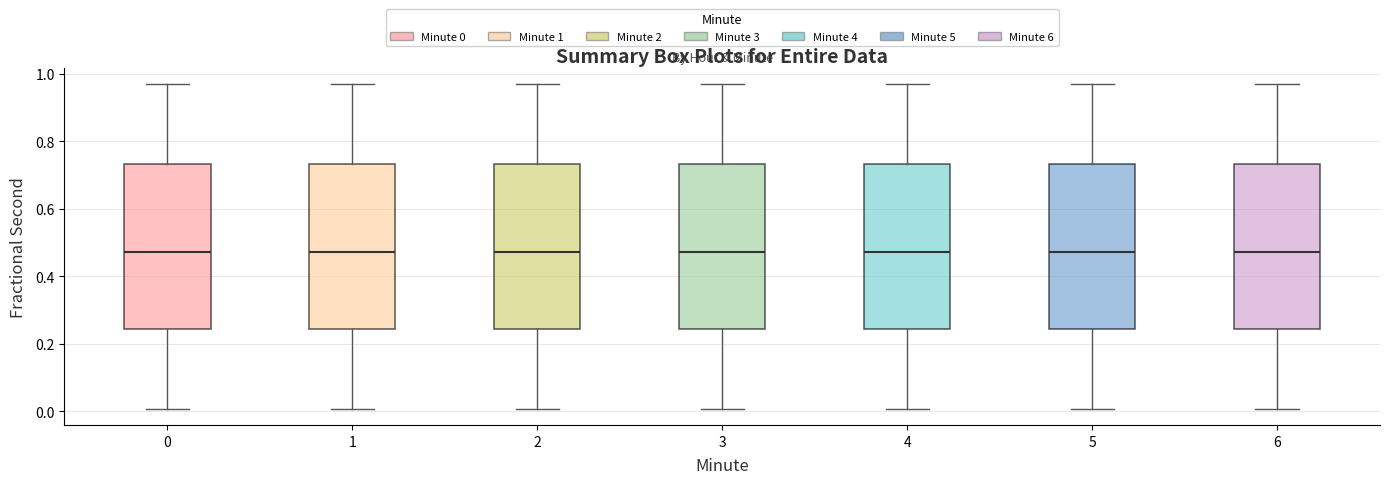

Reading left to right, read every box against the y-axis: the position of its median line, the range the box covers, and the ends of its whiskers. The values are not printed on the chart, so give them approximately, as read against the axis.

0: median 0.48, box 0.24 to 0.74, whiskers 0.00 to 0.98
1: median 0.48, box 0.24 to 0.74, whiskers 0.00 to 0.98
2: median 0.48, box 0.24 to 0.74, whiskers 0.00 to 0.98
3: median 0.48, box 0.24 to 0.74, whiskers 0.00 to 0.98
4: median 0.48, box 0.24 to 0.74, whiskers 0.00 to 0.98
5: median 0.48, box 0.24 to 0.74, whiskers 0.00 to 0.98
6: median 0.48, box 0.24 to 0.74, whiskers 0.00 to 0.98